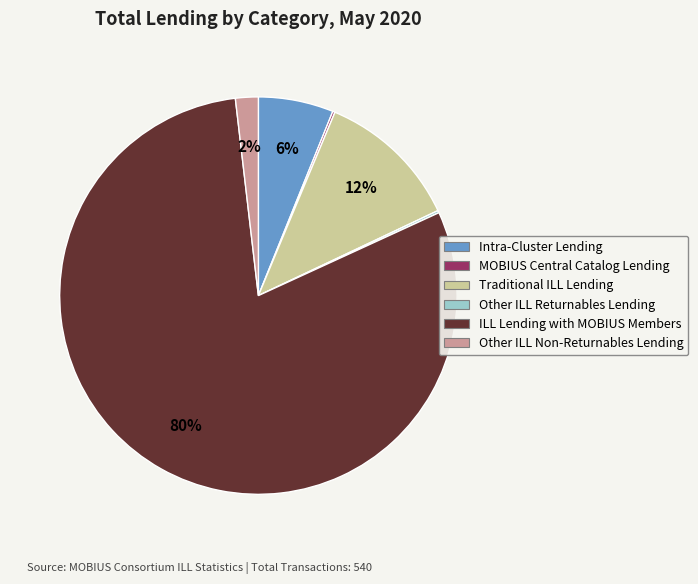

Is ILL Lending with MOBIUS Members the majority of the pie?

Yes